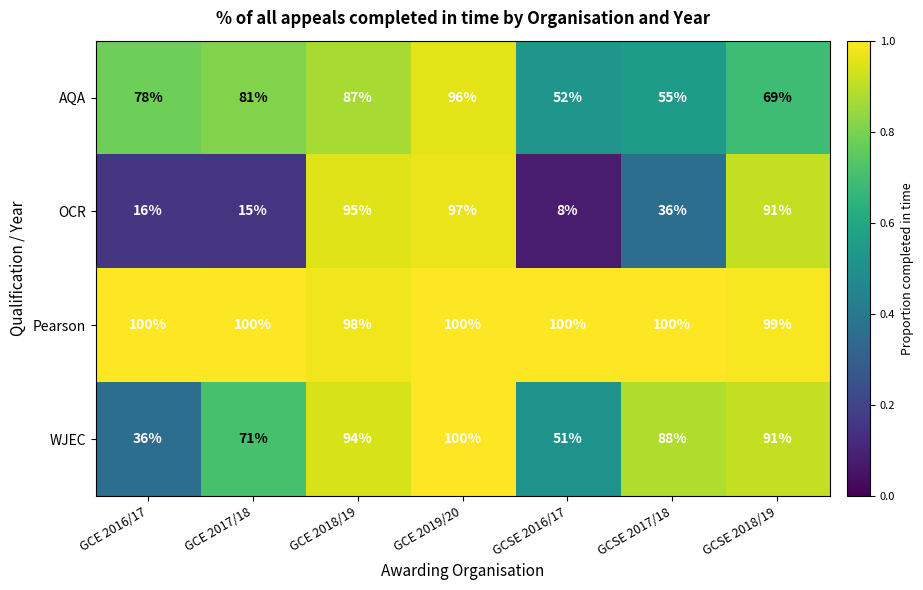

Rank the series at GCSE 2016/17 from highest to lowest value.

Pearson, AQA, WJEC, OCR